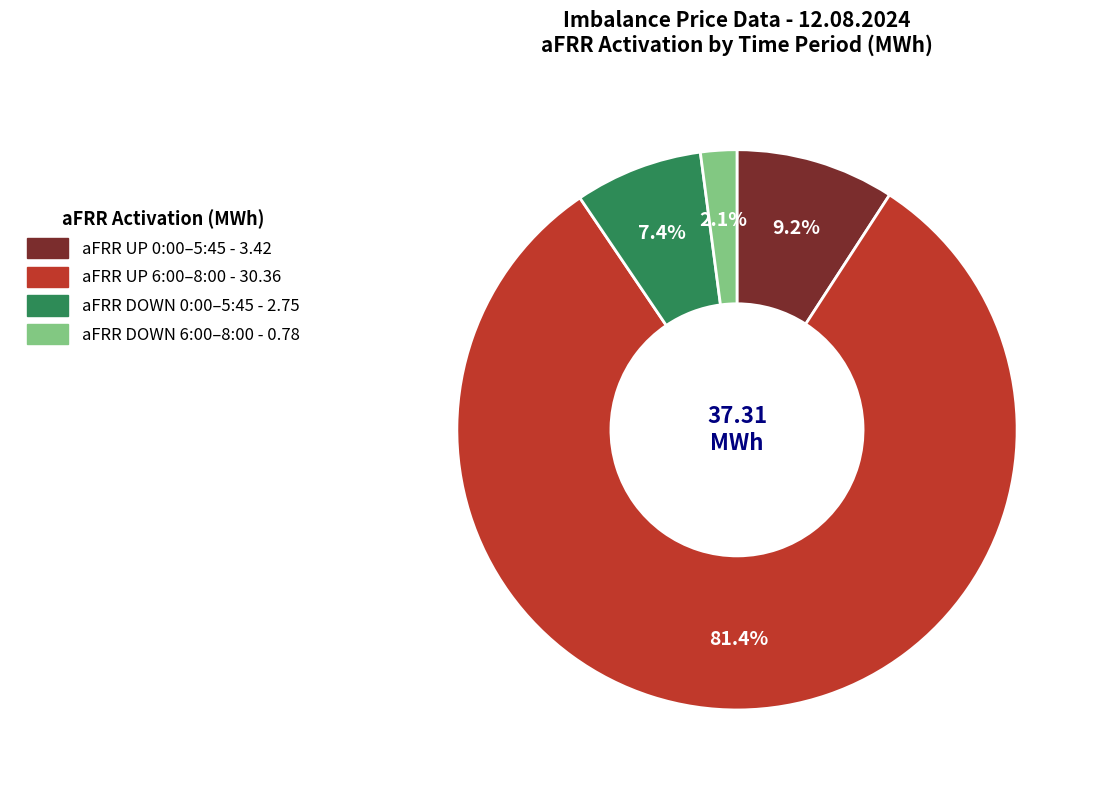

Count the number of slices in the pie.

4